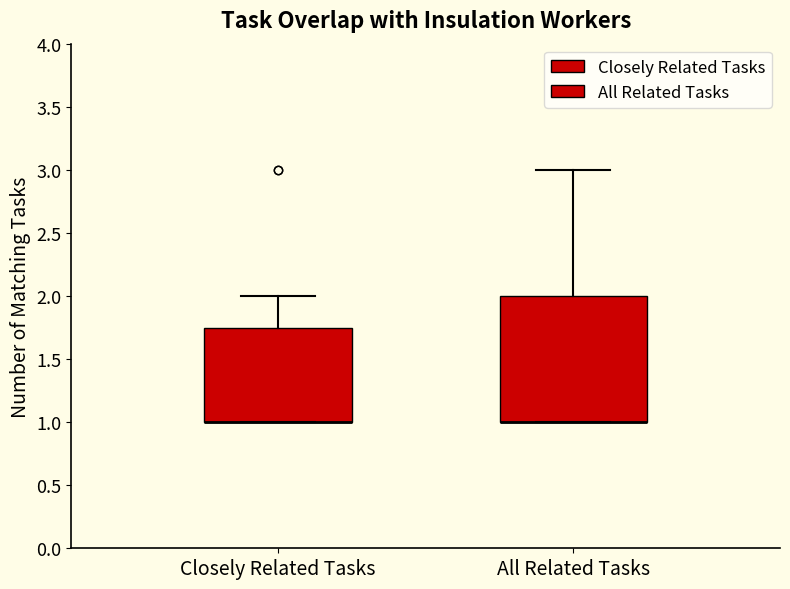

Where is the upper edge of the box for All Related Tasks on the y-axis? The values are not printed on the chart, so give them approximately, as read against the axis.

2.00